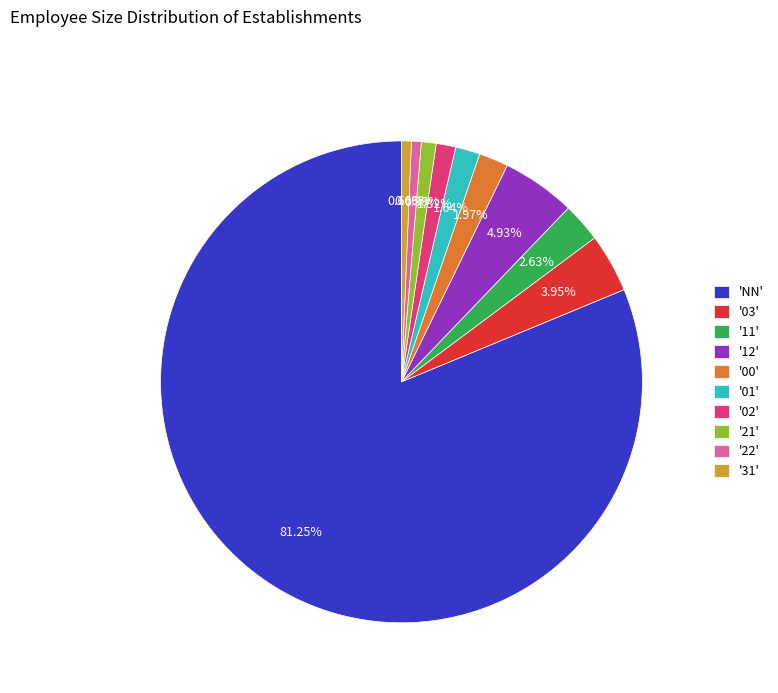

Is there any slice that represents more than half of the pie?

Yes